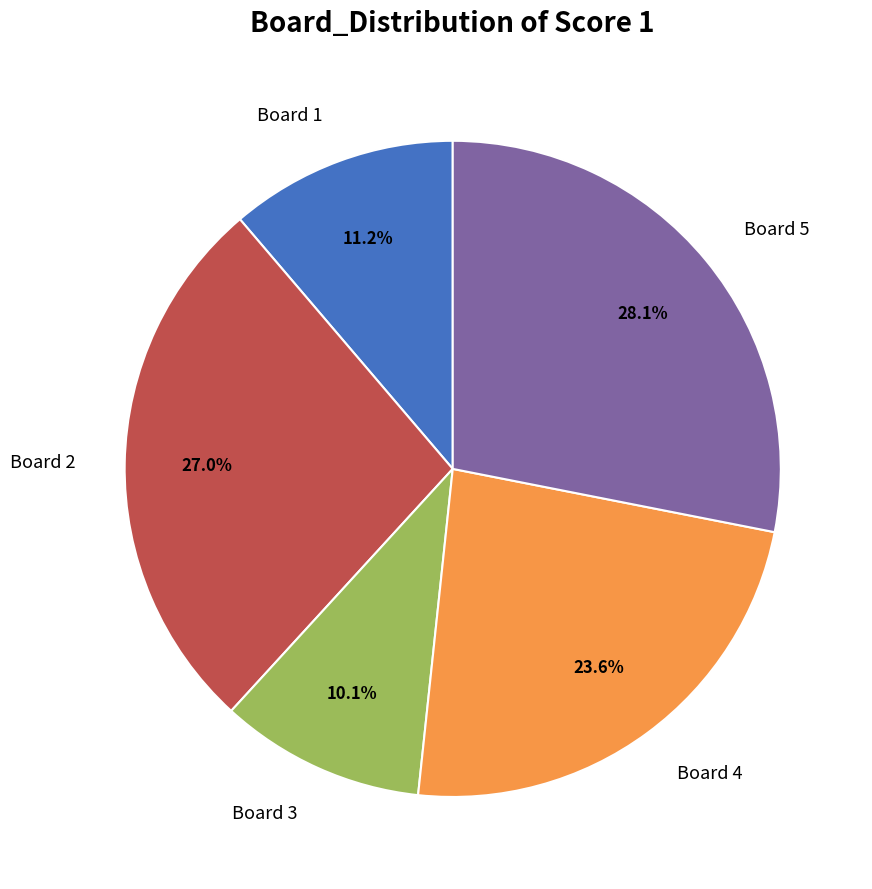

Between Board 4 and Board 3, which is larger?

Board 4